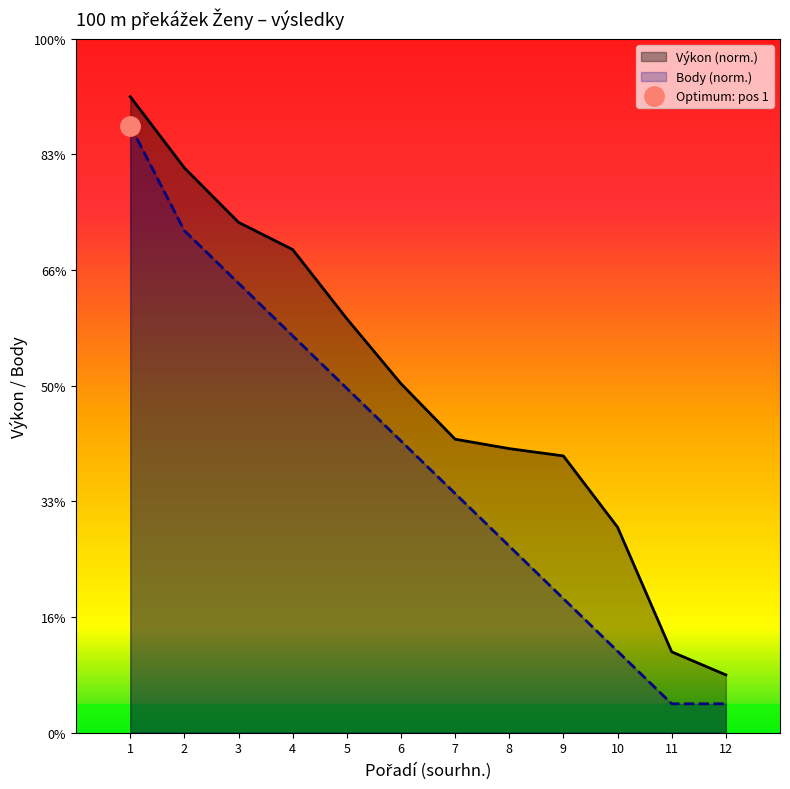

At which label is Pořadí (sourhn.) closest to 5?

6